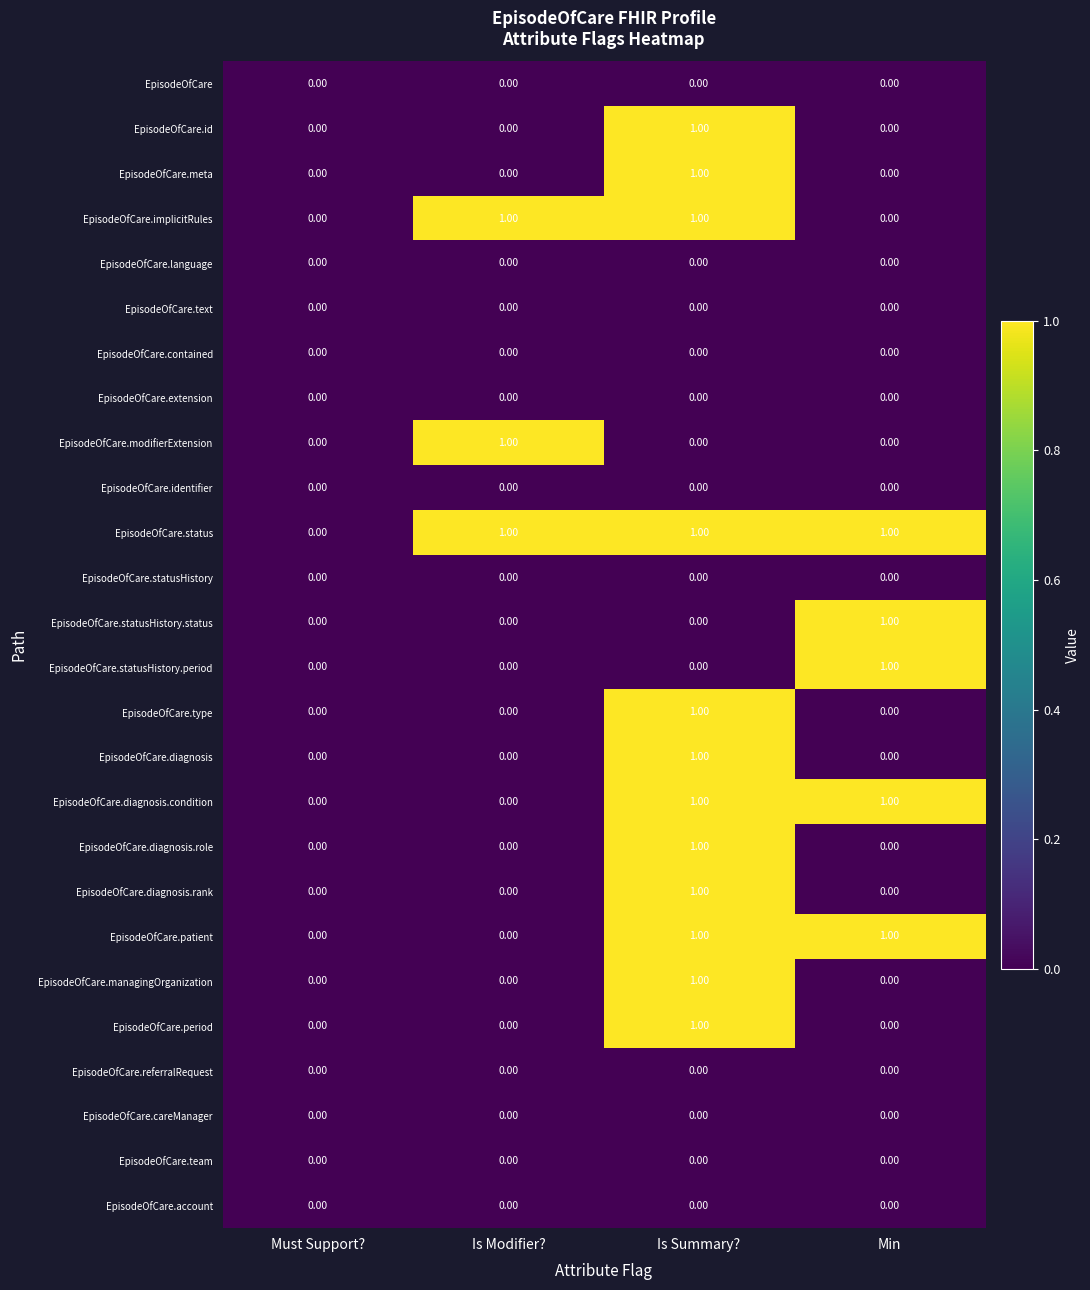

Is the value of EpisodeOfCare.extension at Is Modifier? greater than the value of EpisodeOfCare.type at Is Summary??

No